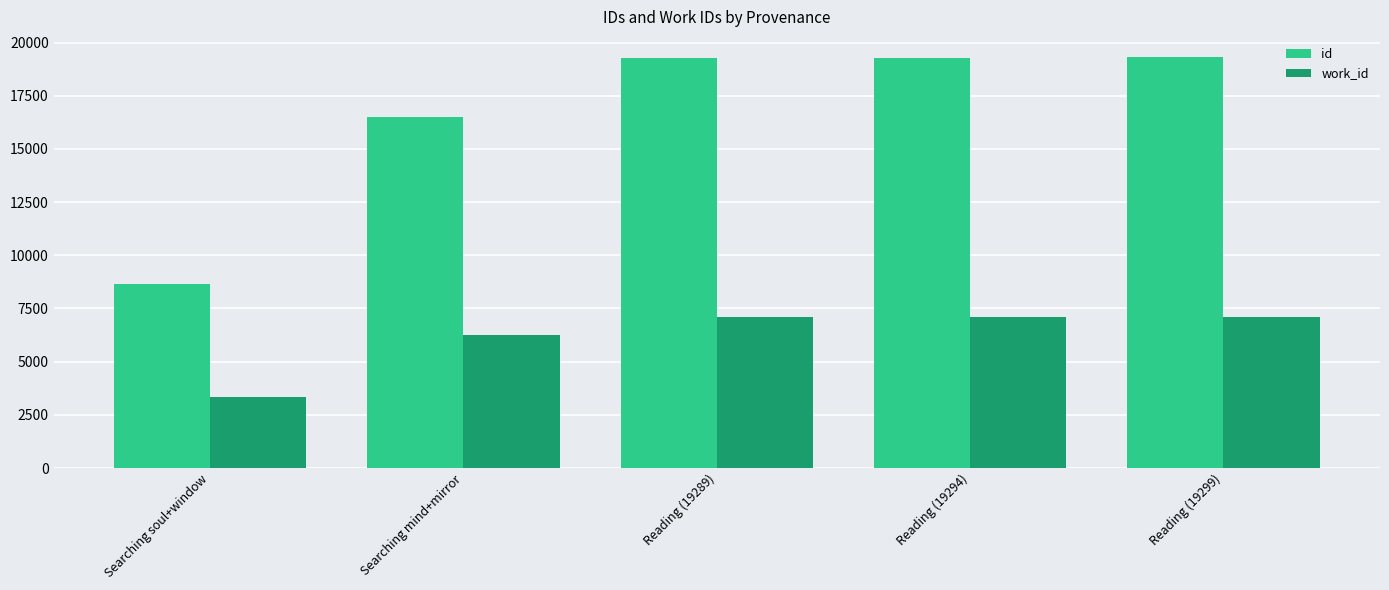

At Searching mind+mirror, list the series in order from largest to smallest.

id, work_id